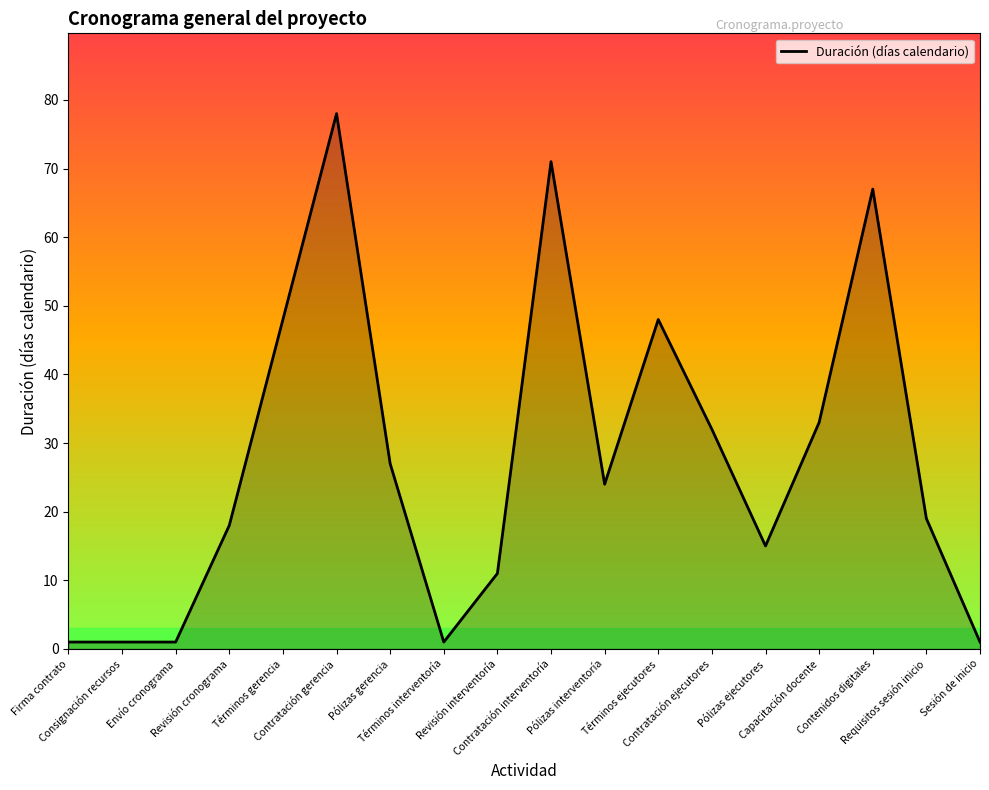

What is the maximum value shown in the chart?

78